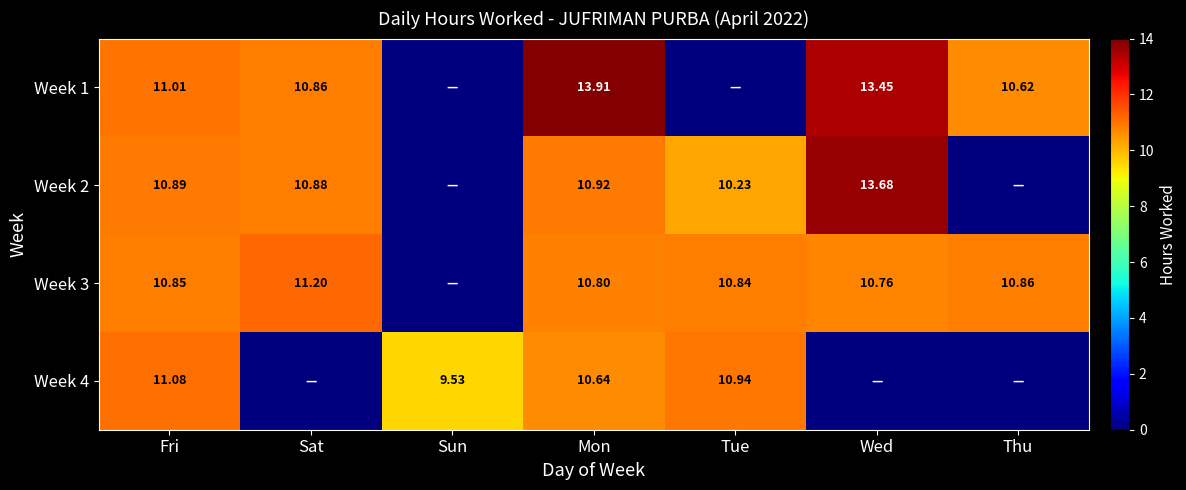

Is the value of Week 4 at Tue greater than the value of Week 3 at Wed?

Yes